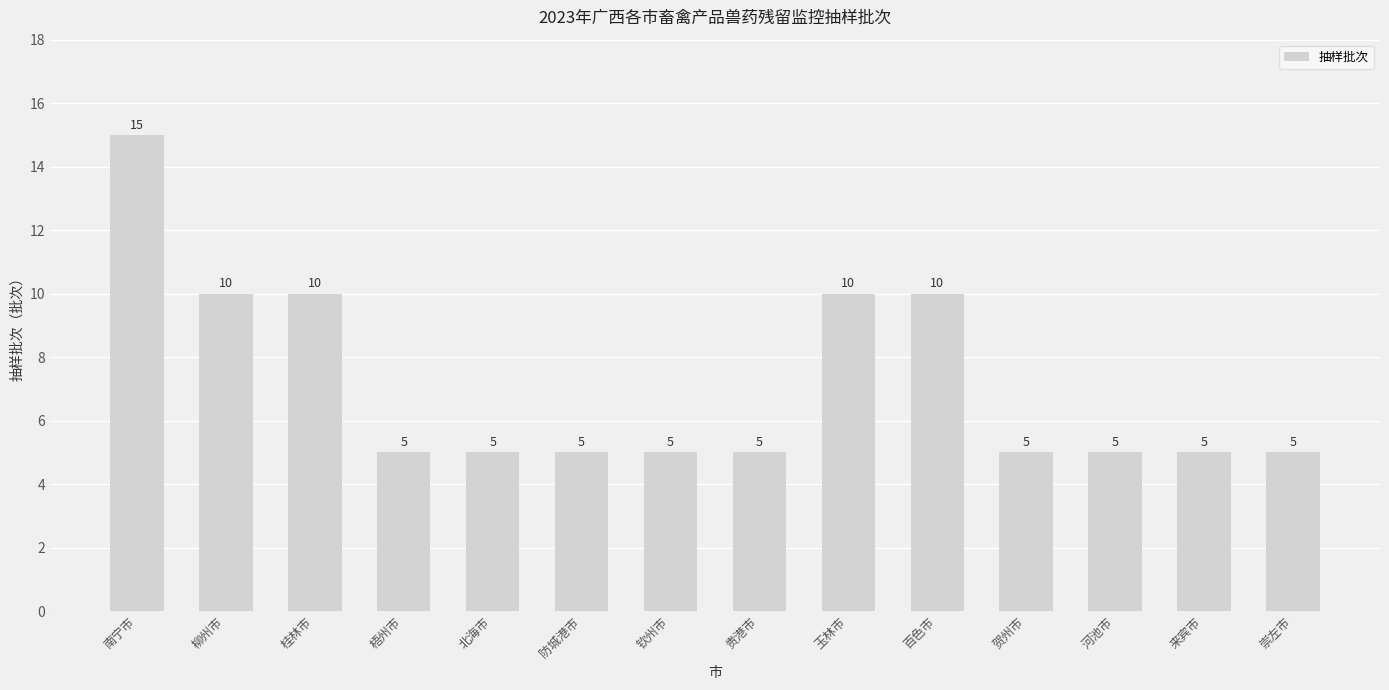

True or false: the data shows 5 at 来宾市.

True